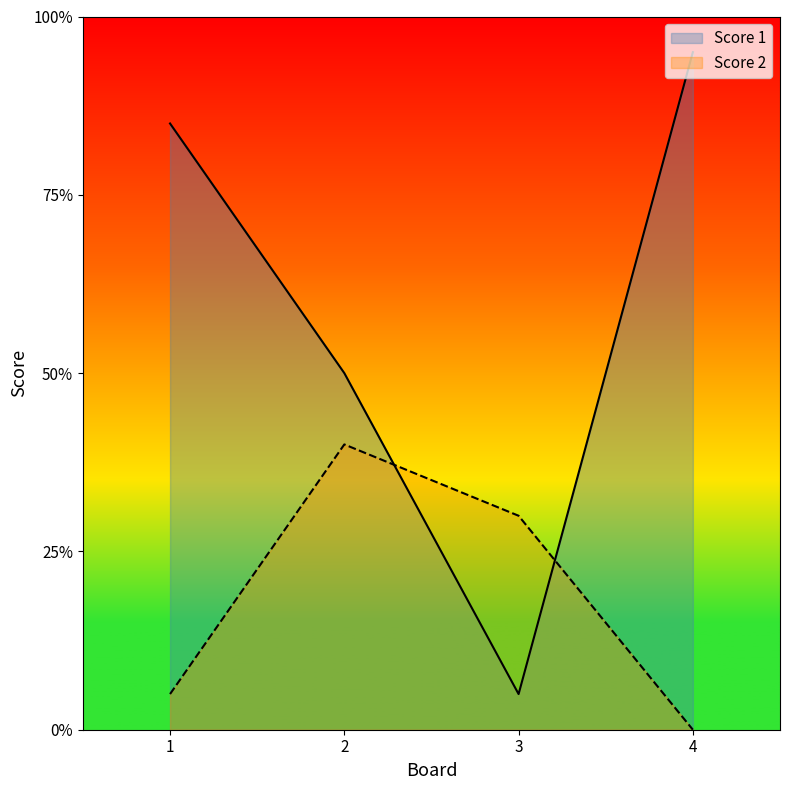

List the series in order of their overall mean, highest first.

Score 1, Score 2